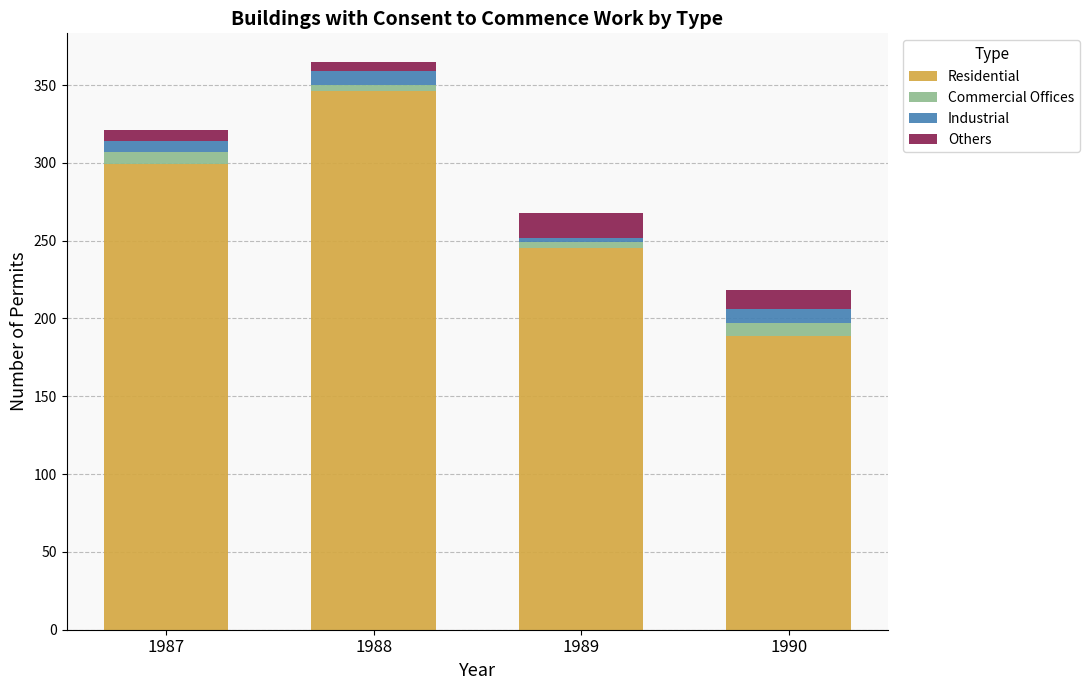

The Residential series shows 367 at 1989. True or false?

False